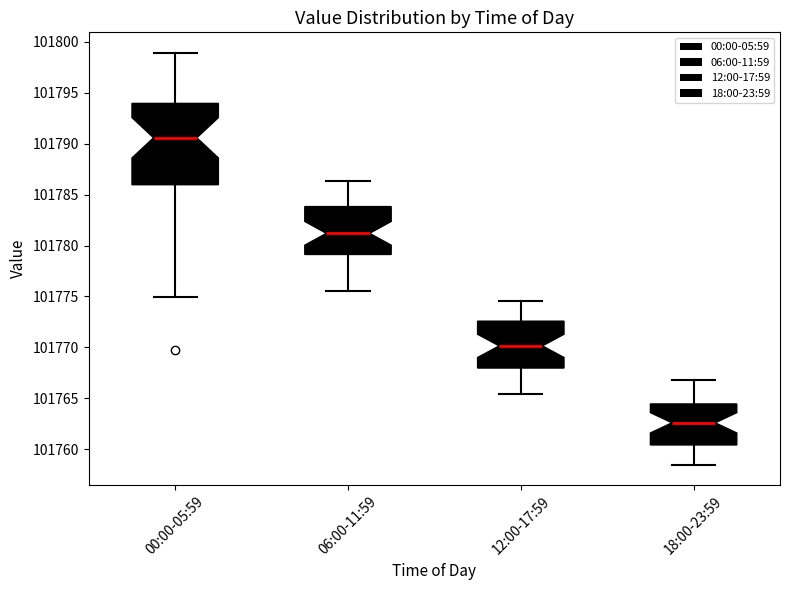

Reading left to right, read every box against the y-axis: the position of its median line, the range the box covers, and the ends of its whiskers. The values are not printed on the chart, so give them approximately, as read against the axis.

00:00-05:59: median 101790.5, box 101786.0 to 101794.0, whiskers 101775.0 to 101799.0
06:00-11:59: median 101781.0, box 101779.0 to 101784.0, whiskers 101775.5 to 101786.5
12:00-17:59: median 101770.0, box 101768.0 to 101772.5, whiskers 101765.5 to 101774.5
18:00-23:59: median 101762.5, box 101760.5 to 101764.5, whiskers 101758.5 to 101767.0